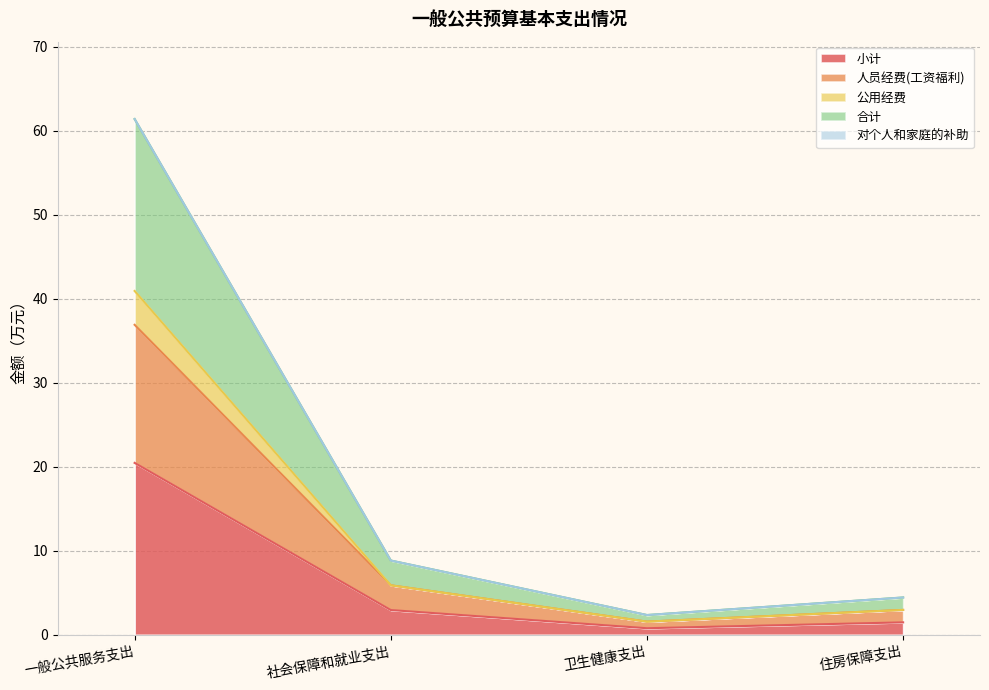

Does the chart display data point markers on the line(s)?

No